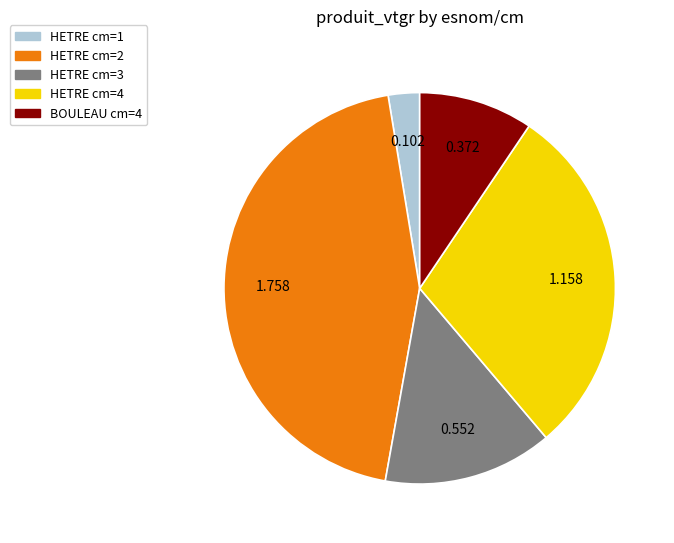

Is HETRE cm=3 the majority of the pie?

No